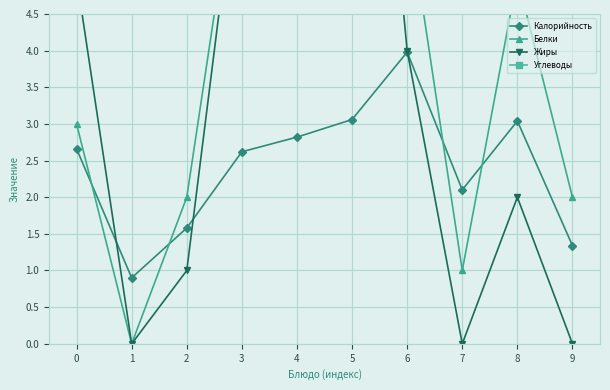

Does the chart have visible grid lines?

Yes